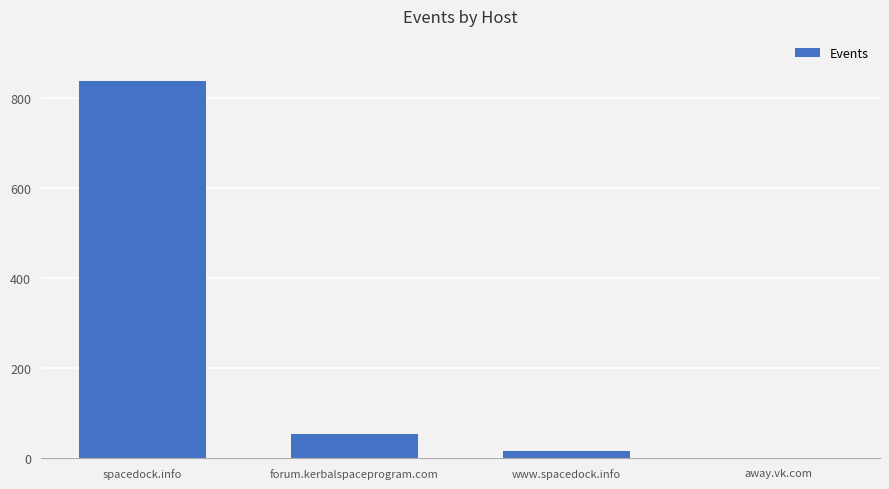

The chart shows a value of 17 at www.spacedock.info. True or false?

True